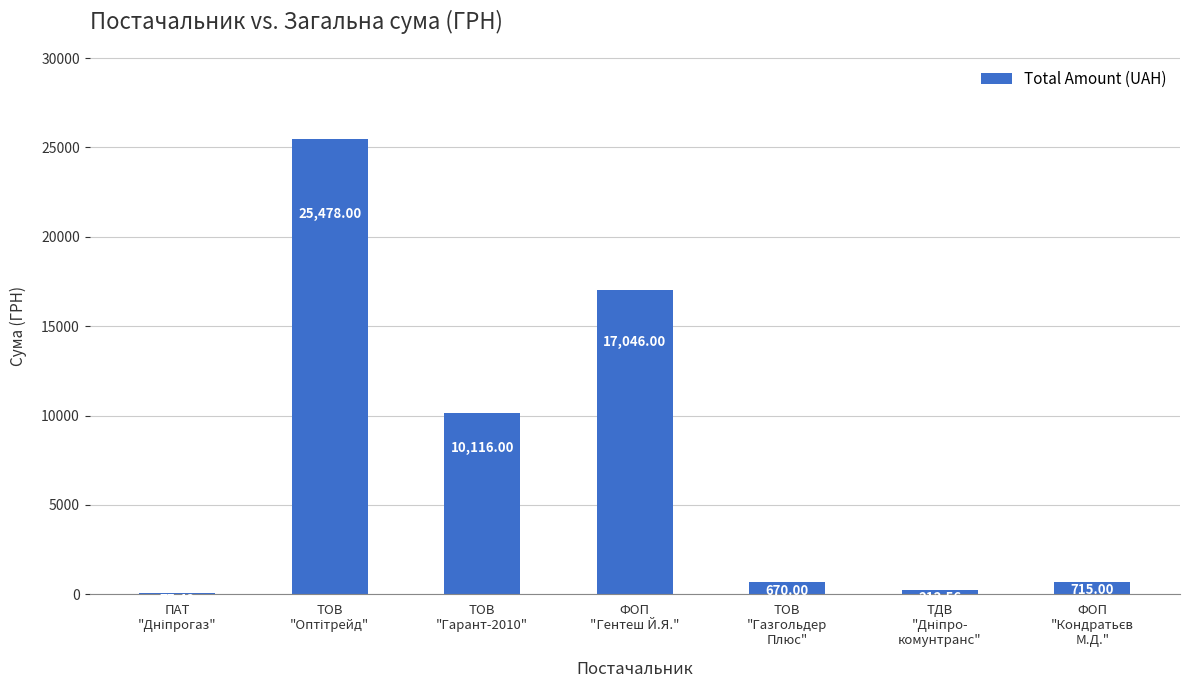

Where is the data nearest to the value 12777?

ТОВ
"Гарант-2010"